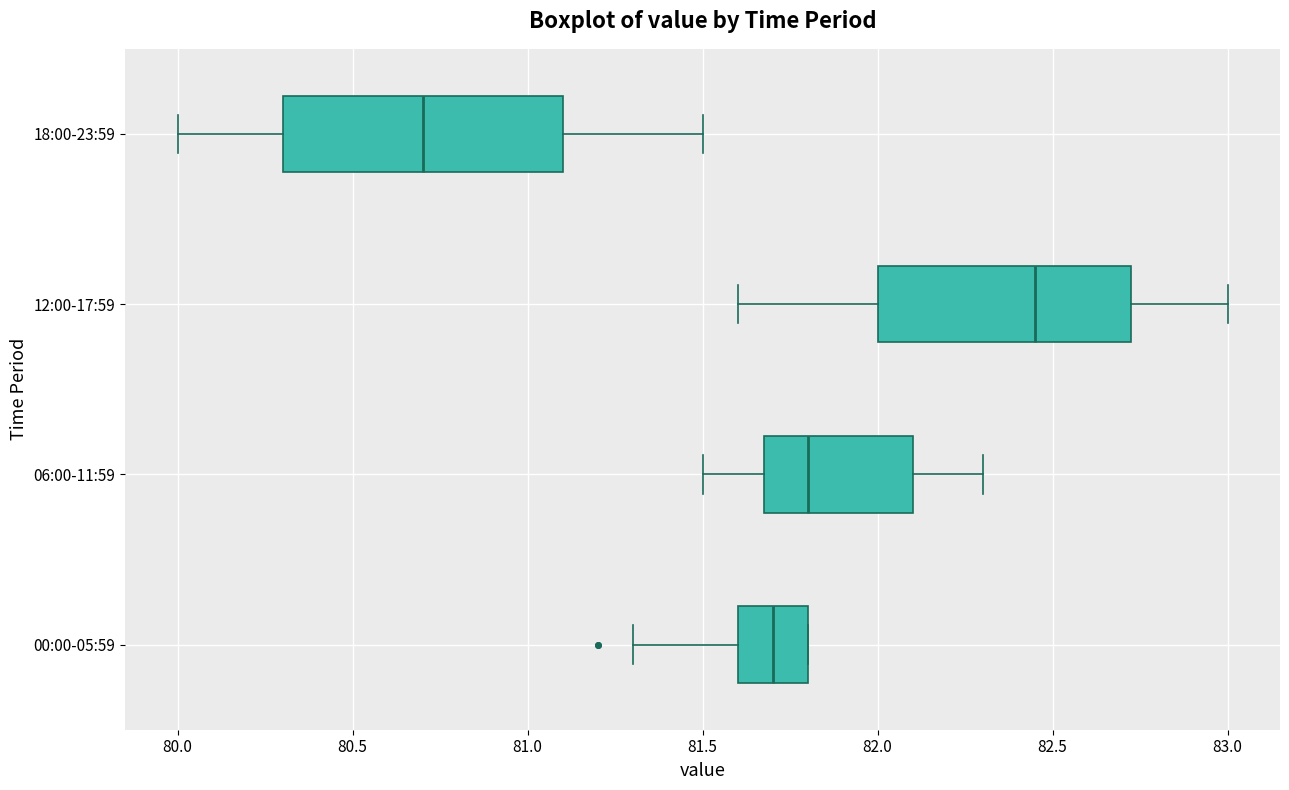

Which box is the widest, from its left edge to its right edge?

18:00-23:59